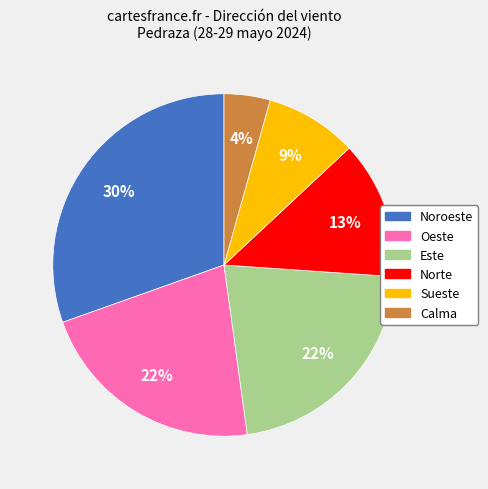

Is there a majority slice in this chart?

No